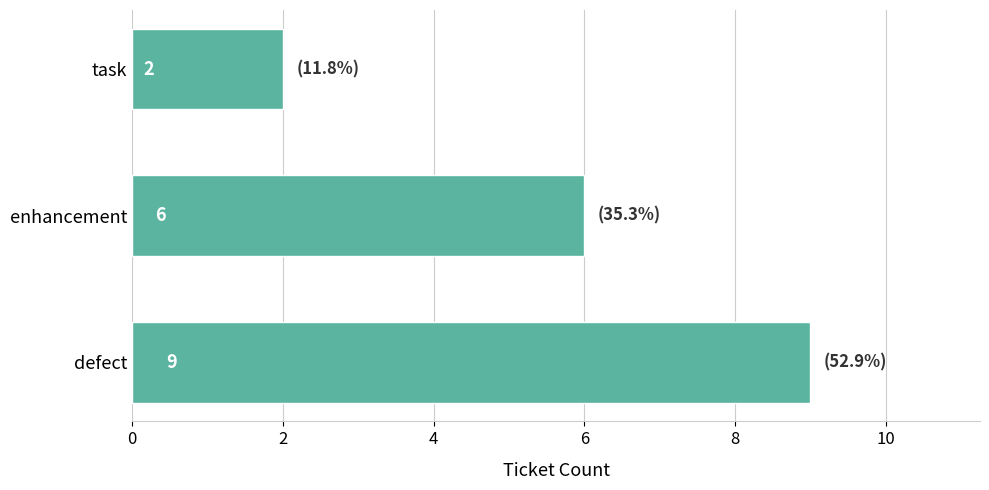

The chart shows a value of 4 at defect. True or false?

False